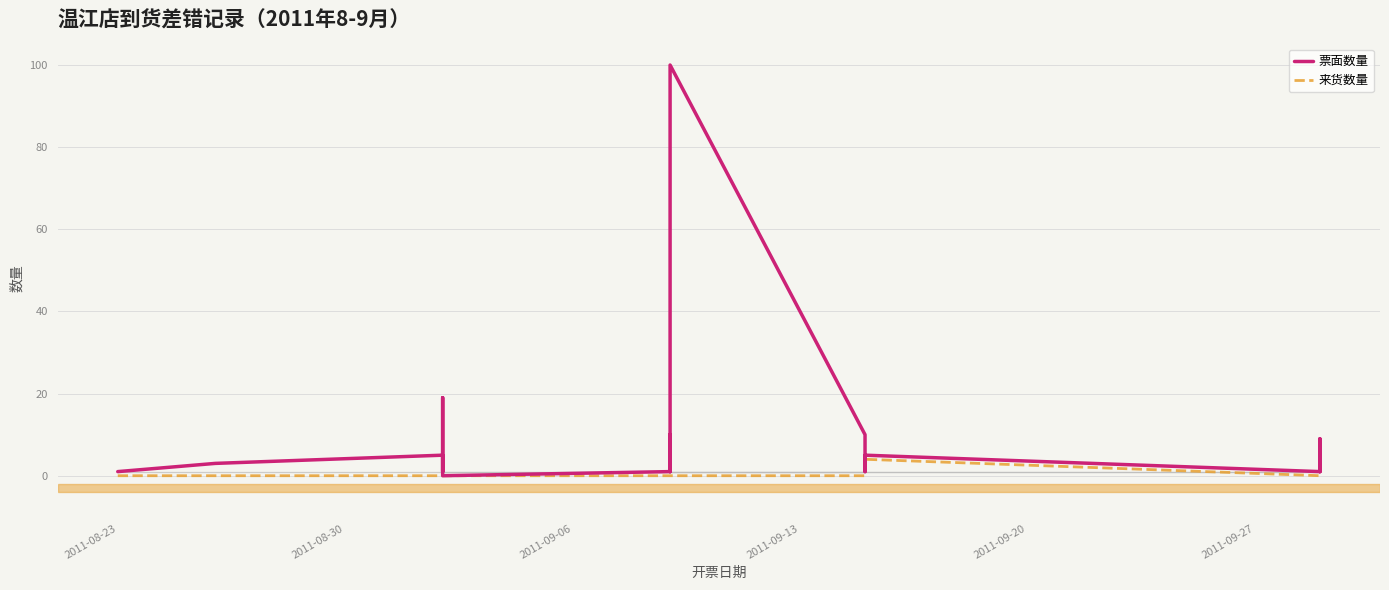

What are all the series names shown in the legend?

票面数量, 来货数量